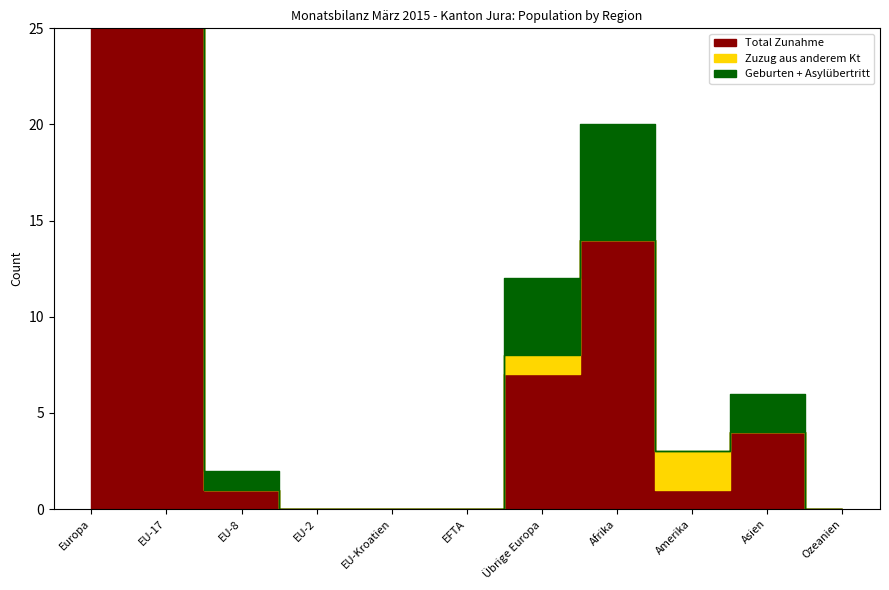

How many values in Total Zunahme are above zero?

7